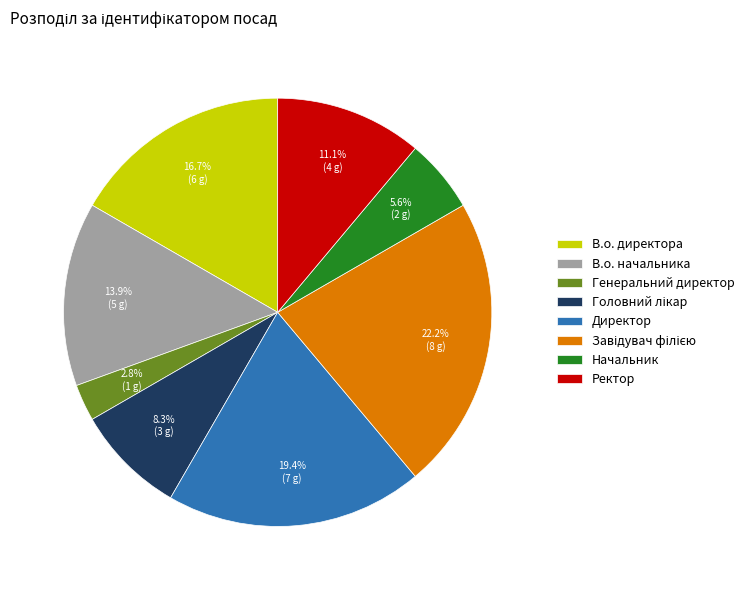

Does В.о. начальника represent more than half of the total?

No